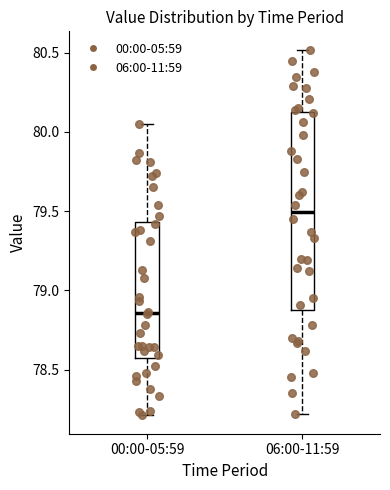

Reading left to right, transcribe this box plot: for each box, give where its median line is, the range the box spans, and where its two whiskers end, as read against the y-axis. The values are not printed on the chart, so give them approximately, as read against the axis.

00:00-05:59: median 78.85, box 78.55 to 79.45, whiskers 78.20 to 80.05
06:00-11:59: median 79.50, box 78.90 to 80.15, whiskers 78.20 to 80.50